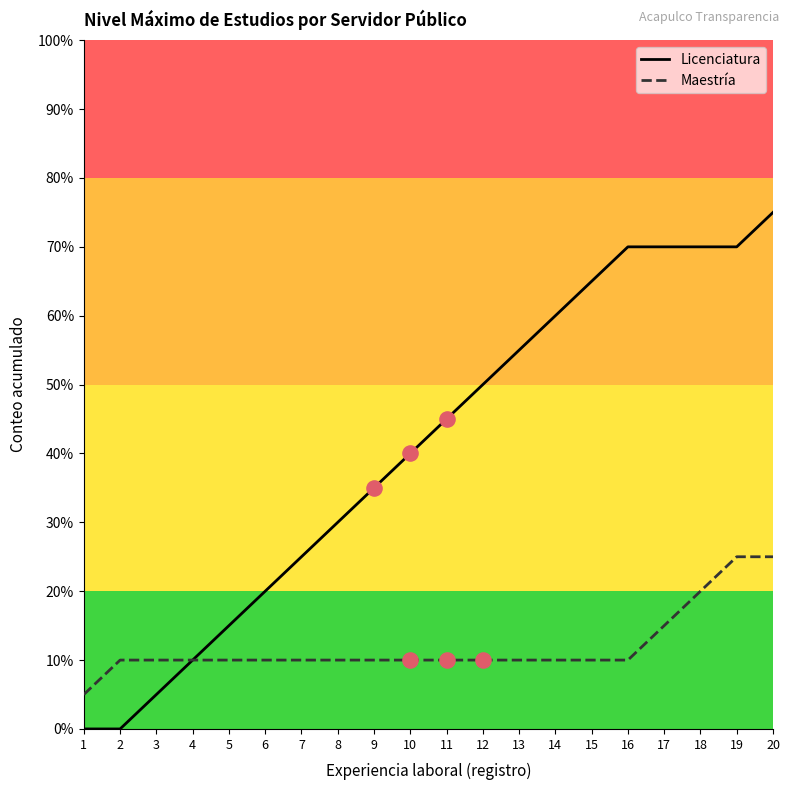

Which series has the largest Y range (max minus min)?

Licenciatura